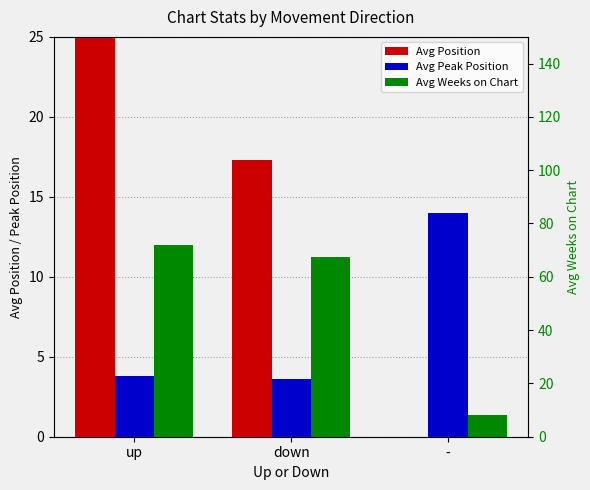

What is the value of the Avg Weeks on Chart bar at the 3rd from the left?

8.3